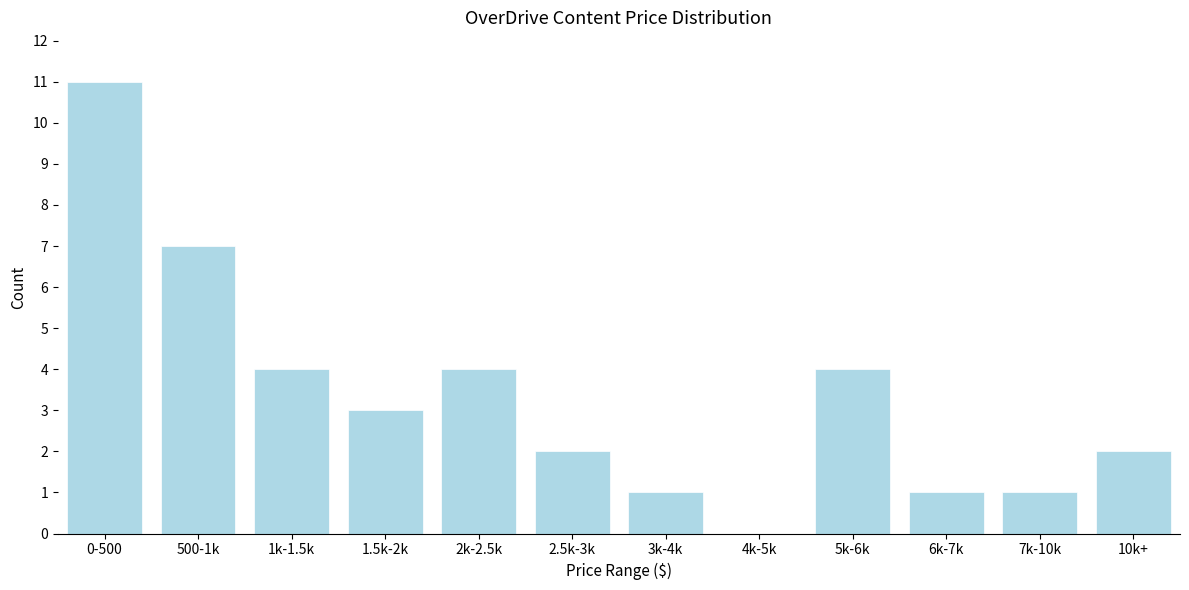

Reading left to right, extract all data points from this chart.

0-500=11	500-1k=7	1k-1.5k=4	1.5k-2k=3	2k-2.5k=4	2.5k-3k=2	3k-4k=1	4k-5k=0	5k-6k=4	6k-7k=1	7k-10k=1	10k+=2